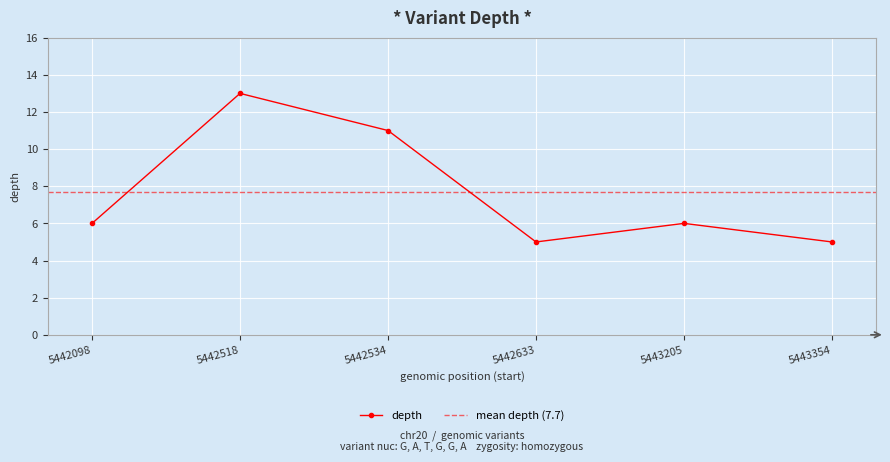

Rank the categories by value from highest to lowest.

5442518, 5442534, 5442098, 5443205, 5442633, 5443354